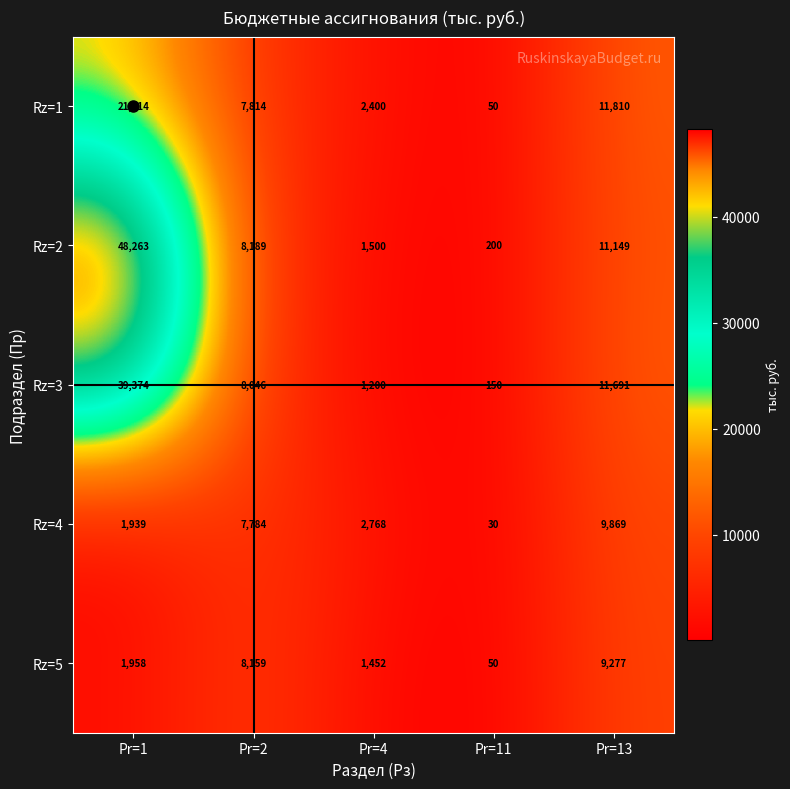

Between Pr=1 and Pr=4, which series saw the biggest shift?

Rz=2